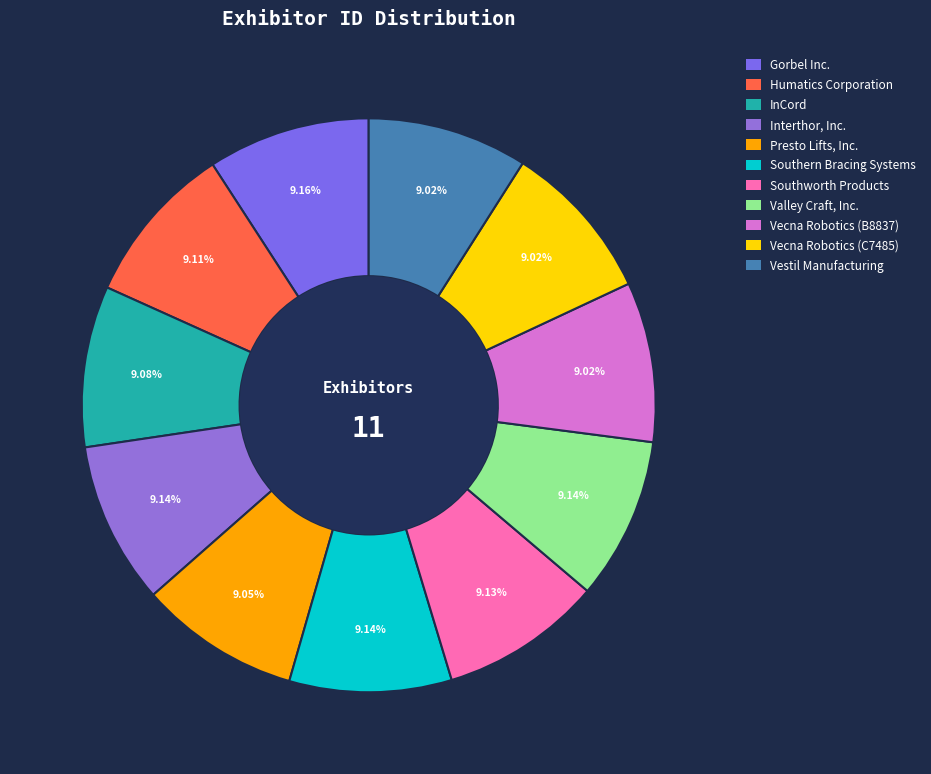

Which has a higher value, InCord or Vestil Manufacturing?

InCord